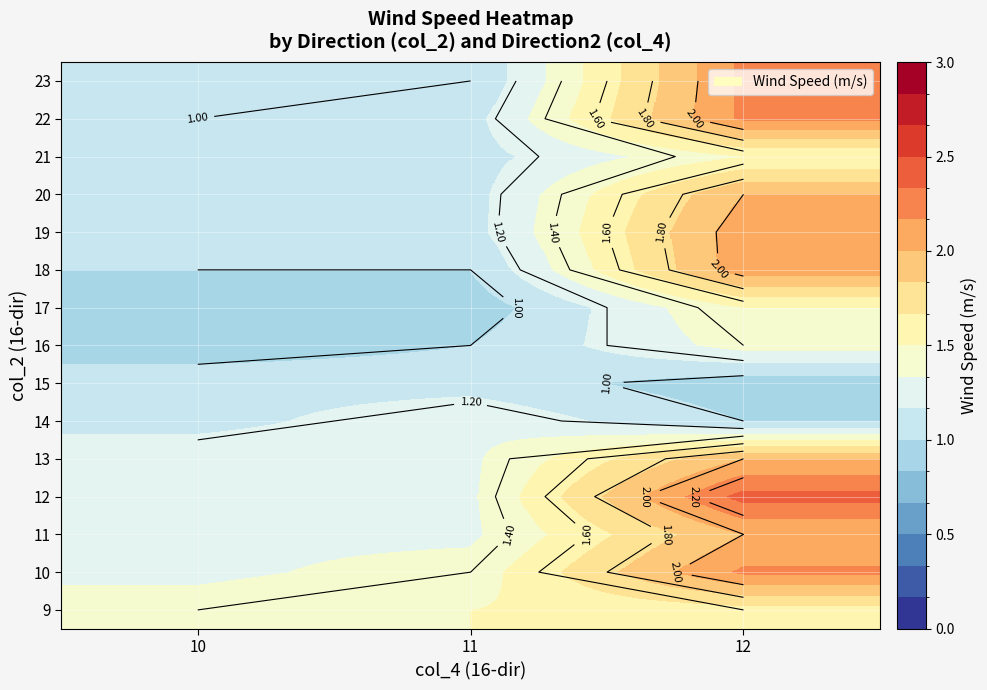

At which category is the sum across all series the highest?

12